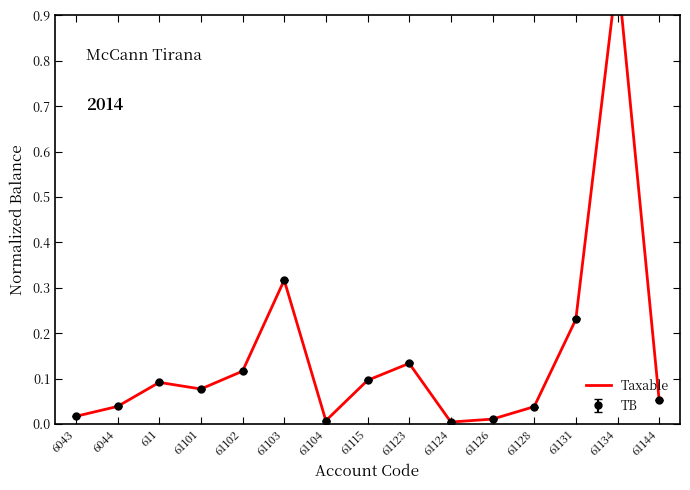

Rank the categories by value from highest to lowest.

61134, 61103, 61131, 61123, 61102, 61115, 611, 61101, 61144, 6044, 61128, 6043, 61126, 61104, 61124